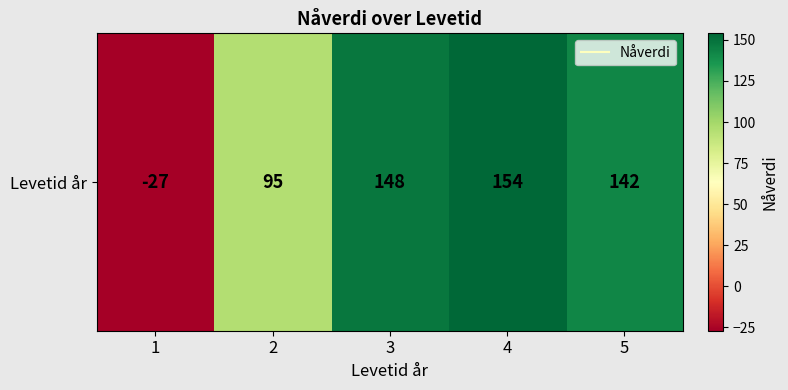

Reading left to right, extract all data points from this chart.

-27	95	148	154	142